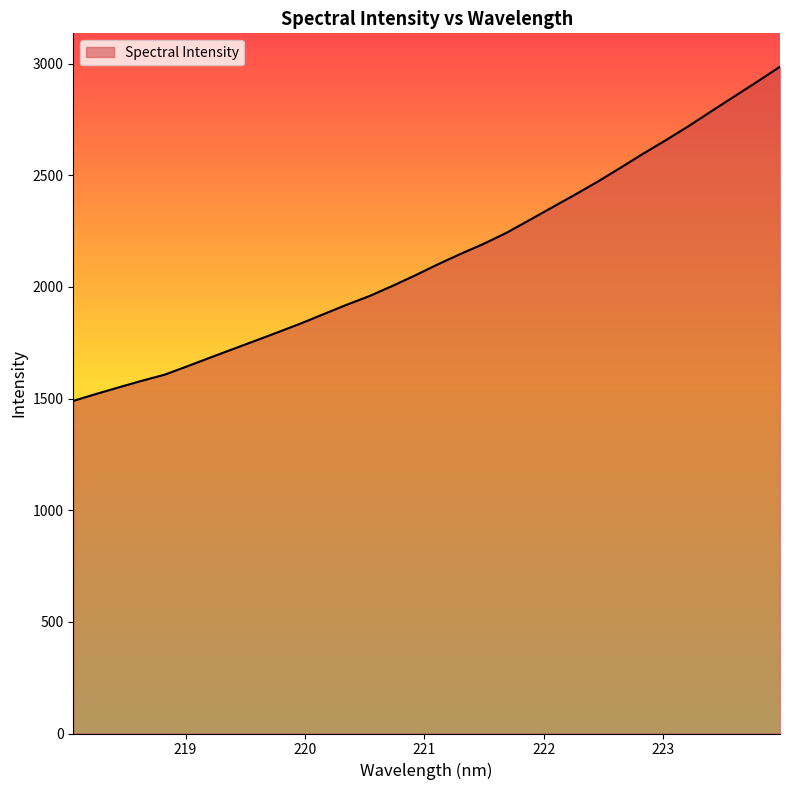

What is the average value?

2134.2